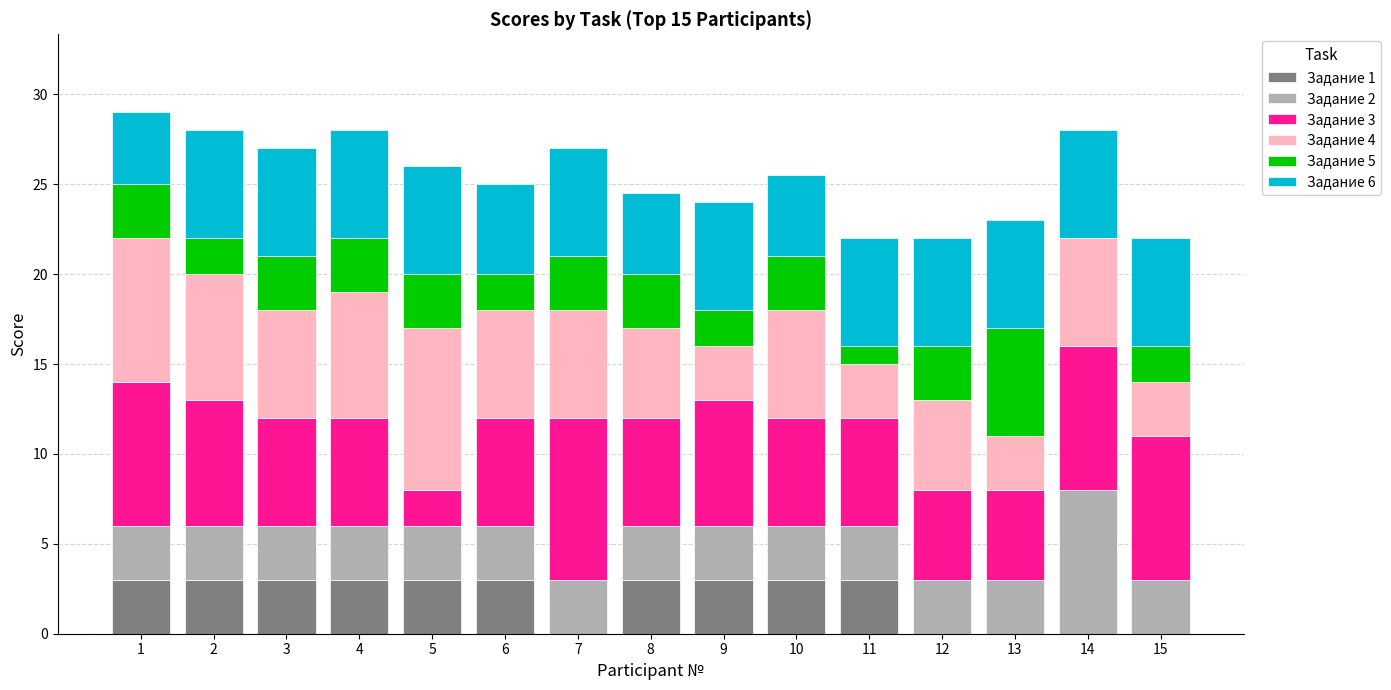

Are the bars horizontal?

No